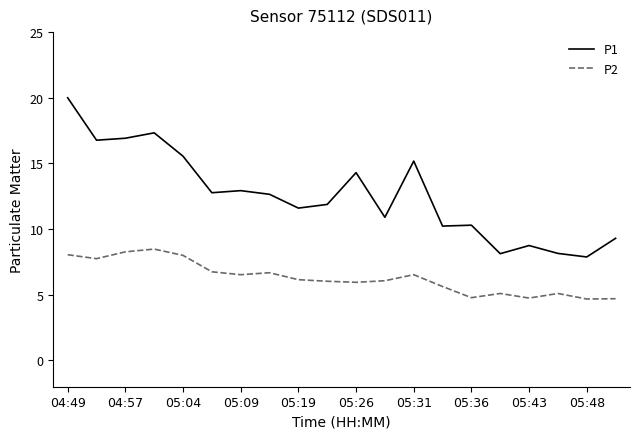

Which series has the widest spread of values?

P1